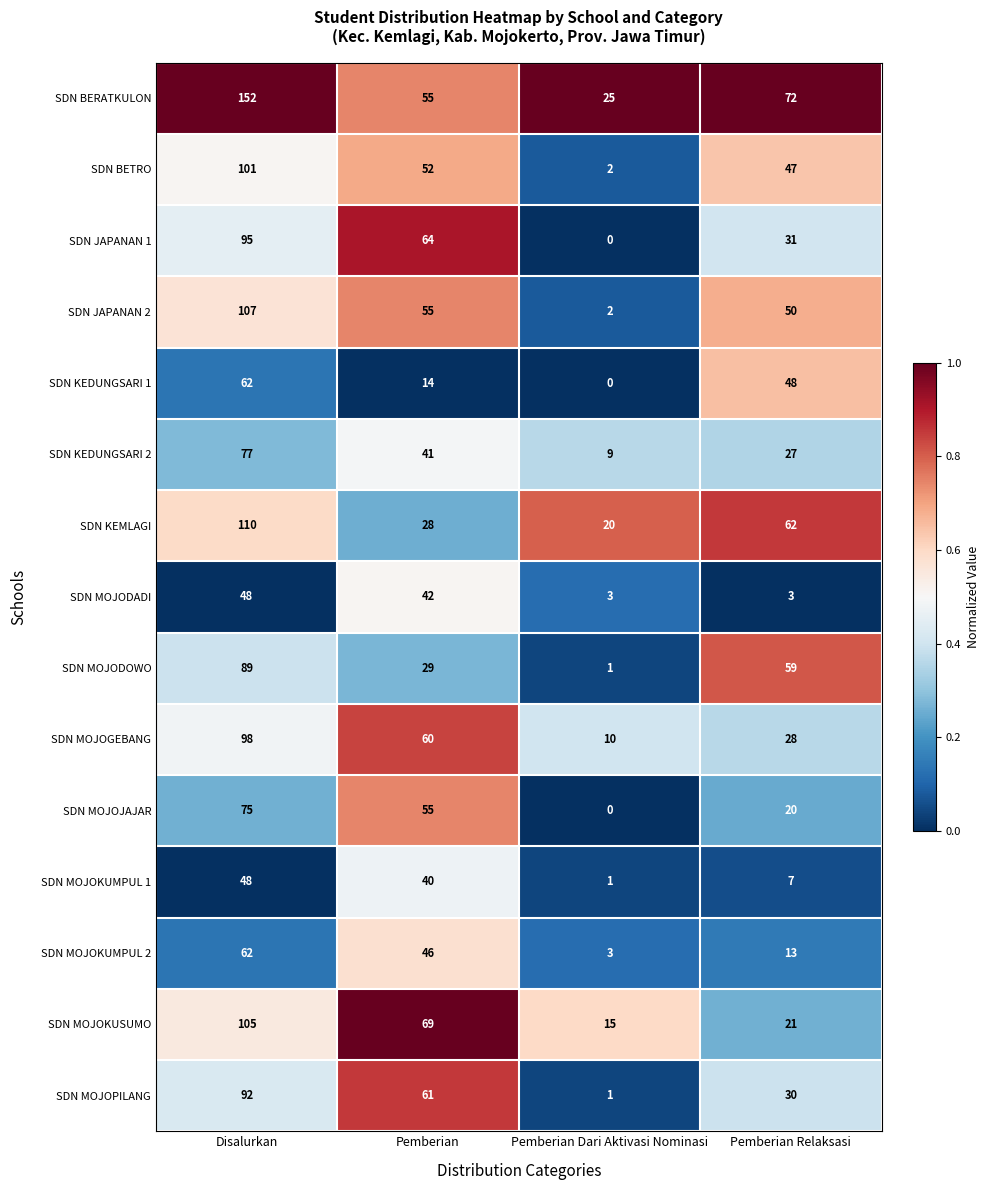

What is the sum of all SDN MOJODADI values?

96